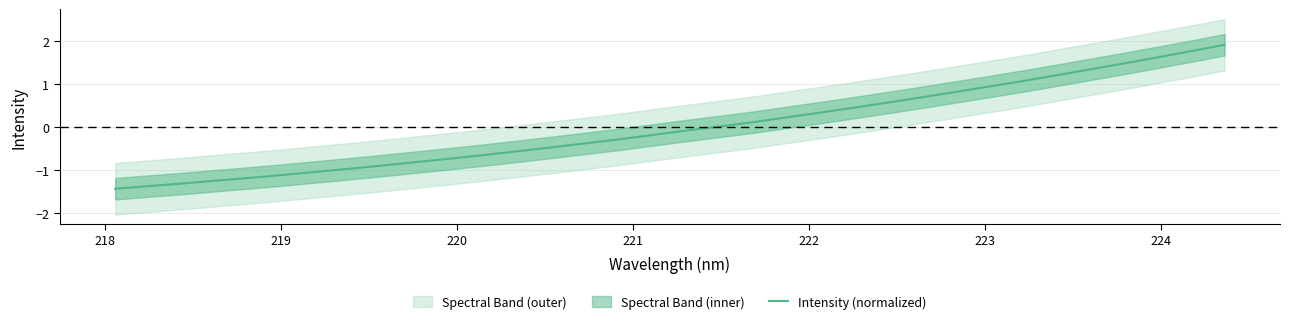

How many data points are above 0?

16